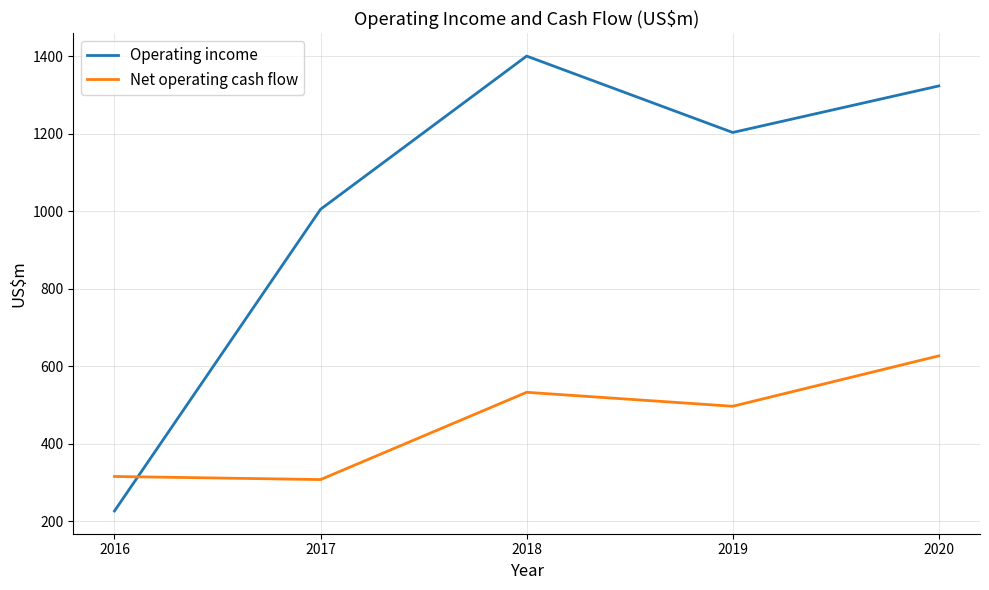

Is the value of Operating income at 2018 greater than the value of Net operating cash flow at 2018?

Yes